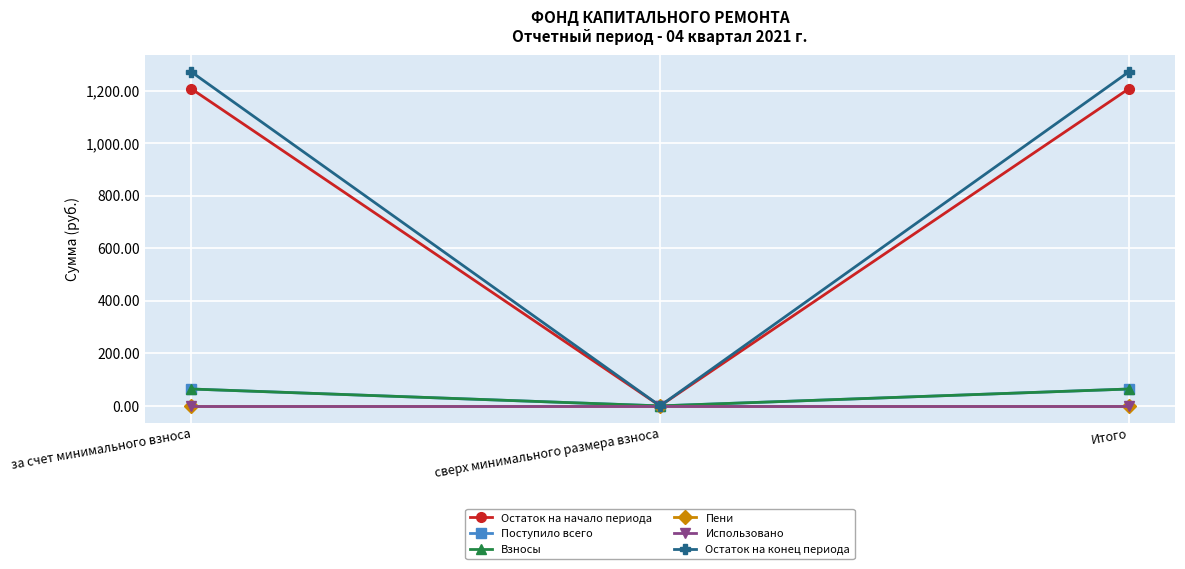

The Остаток на конец периода series shows 826.6 at сверх минимального размера взноса. True or false?

False